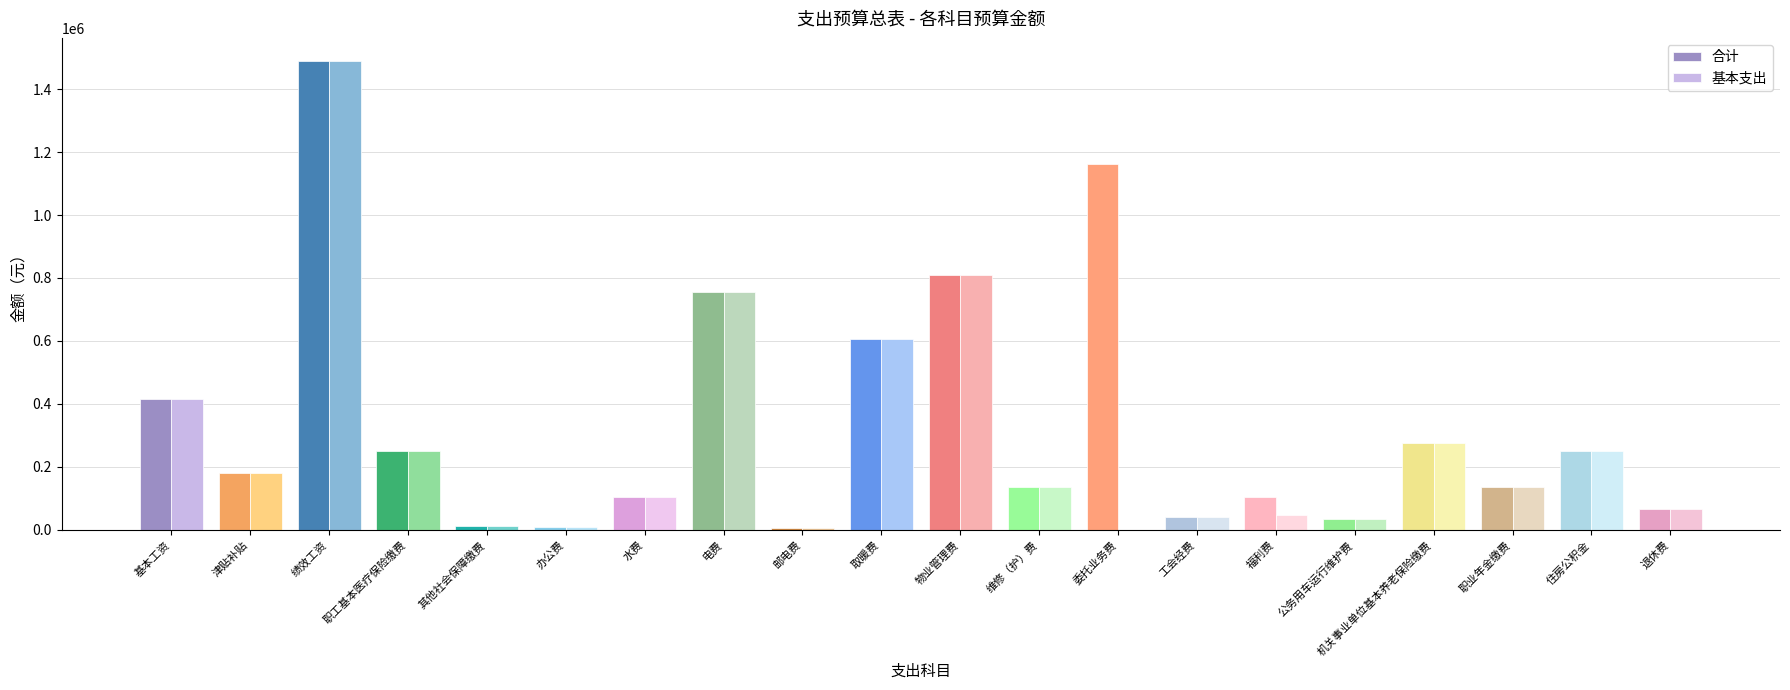

What value does the 合计 series have at 基本工资?

415550.0